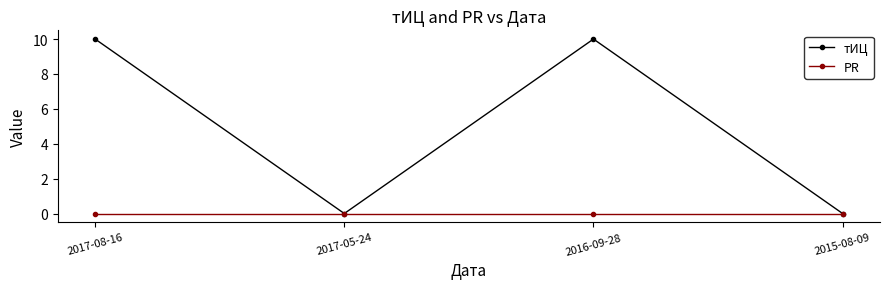

Which series has the largest total across all categories?

тИЦ